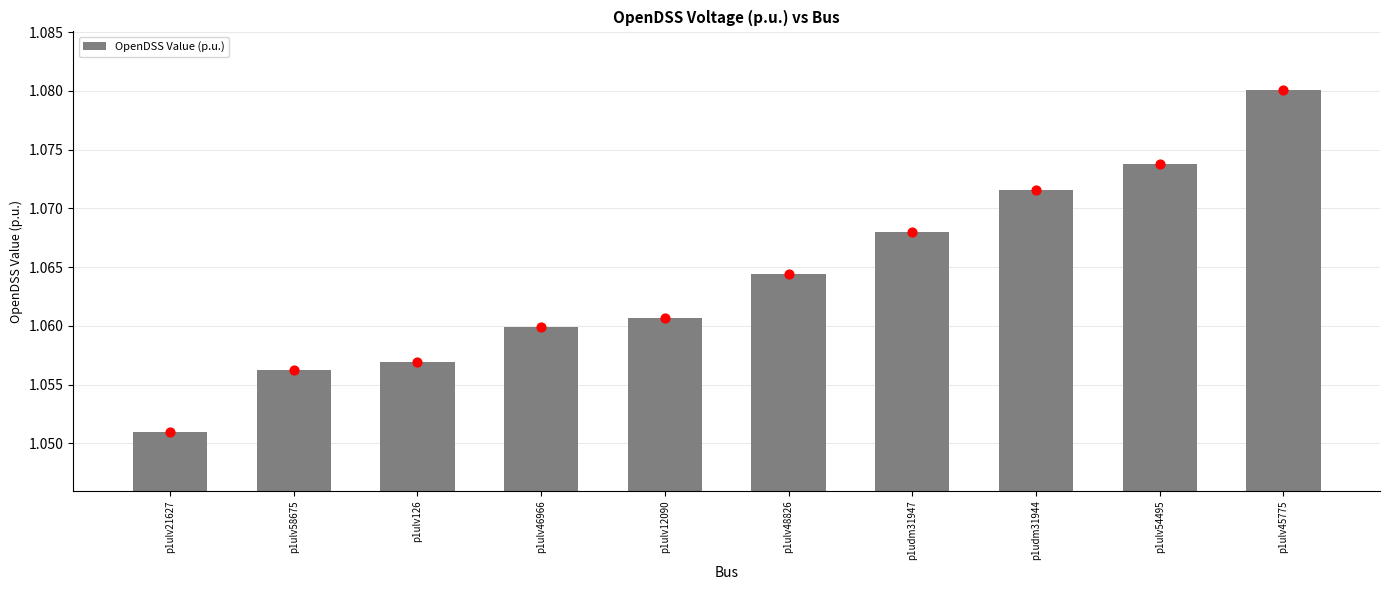

What is the ratio of the value at p1ulv46966 to the value at p1ulv45775?

1.0